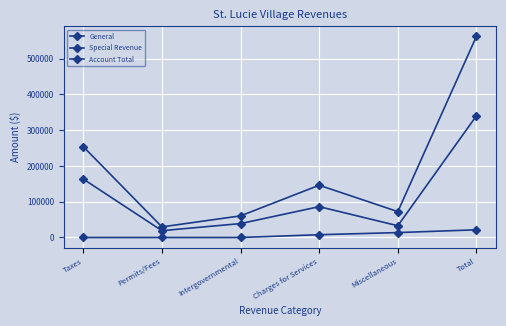

What is the difference between the Special Revenue values at Intergovernmental and Miscellaneous?

13703